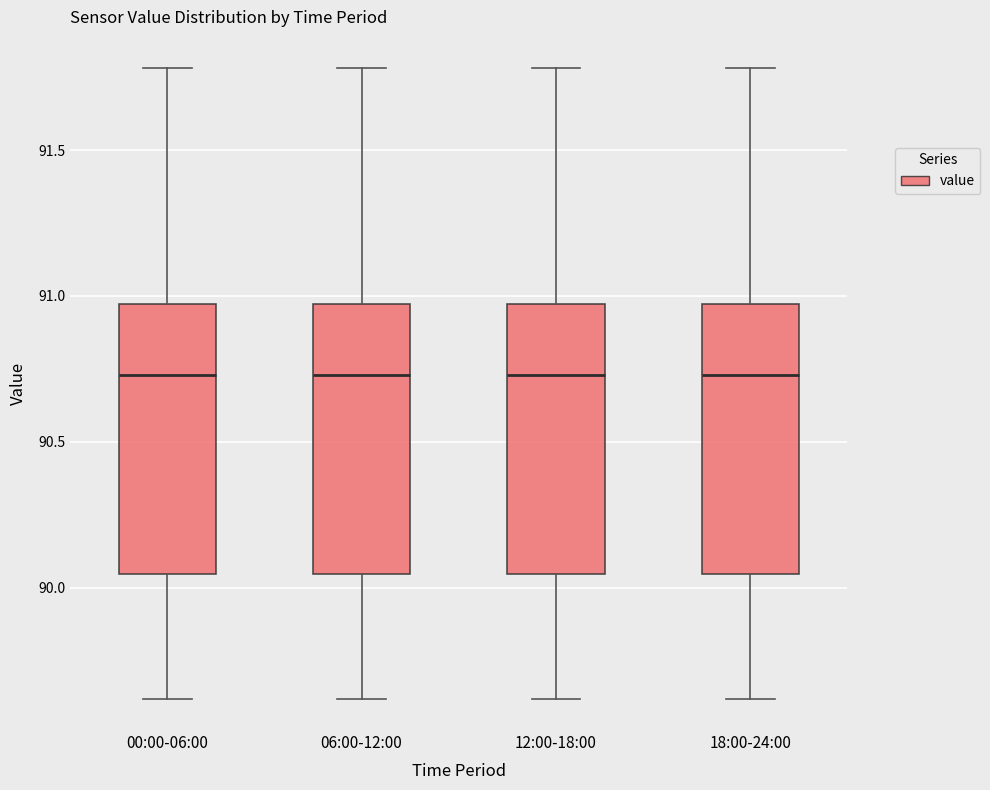

Where does the upper whisker of the box for 12:00-18:00 end on the y-axis? The values are not printed on the chart, so give them approximately, as read against the axis.

91.80